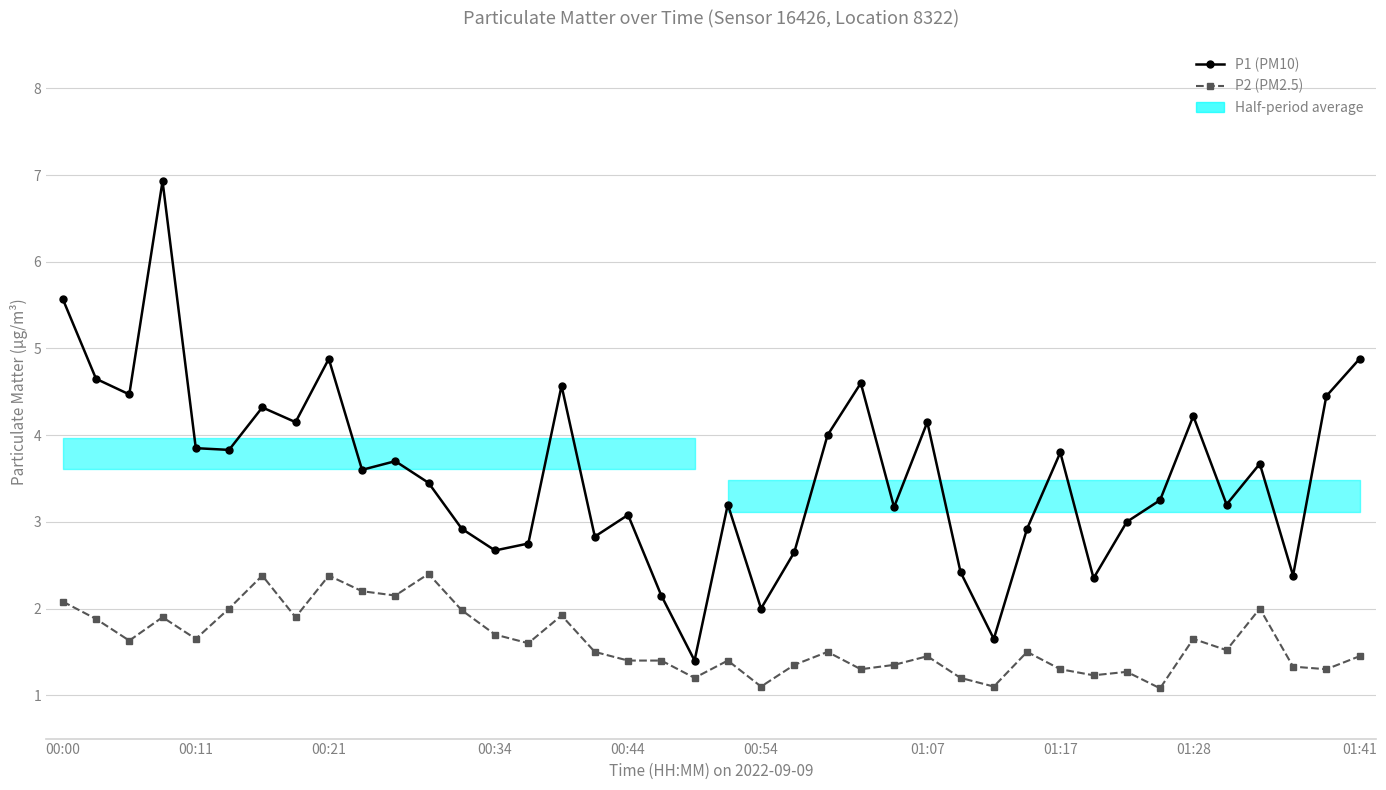

The value of P1 (PM10) at 37 is 1.1. True or false?

False